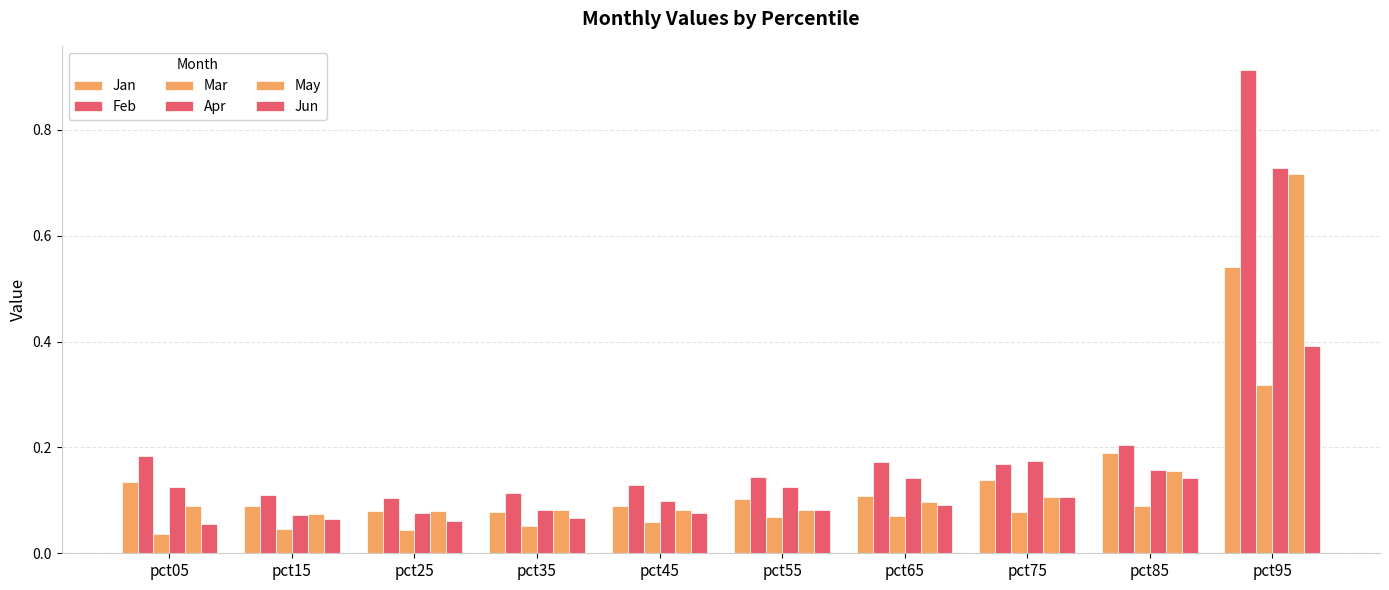

Which category has the highest value across all series?

pct95